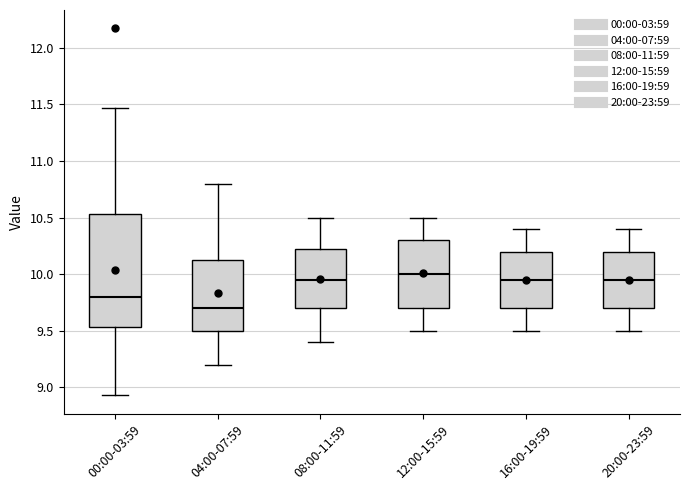

Which box has the lowest median line?

04:00-07:59